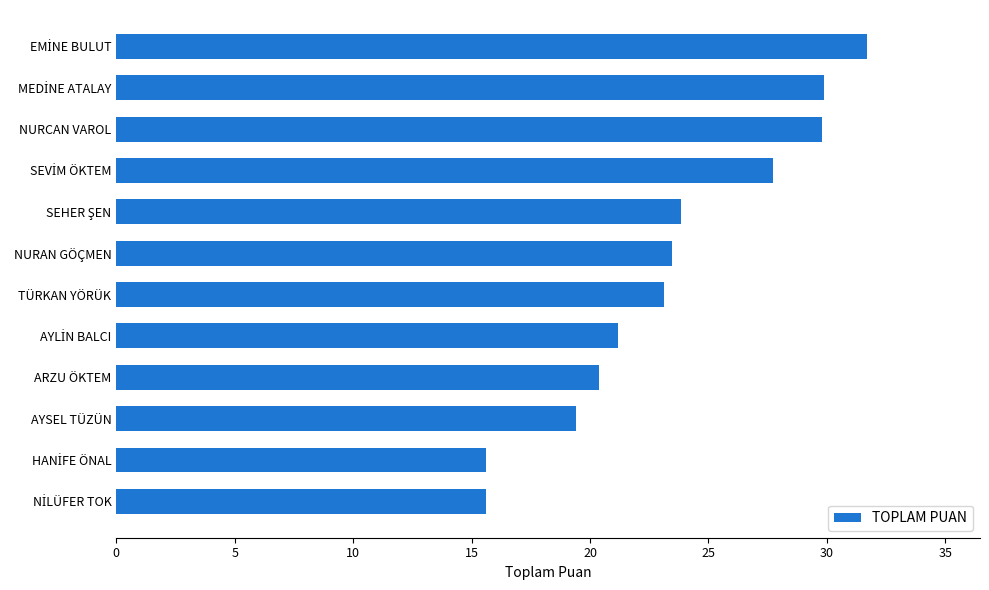

What is the greatest value displayed?

31.7